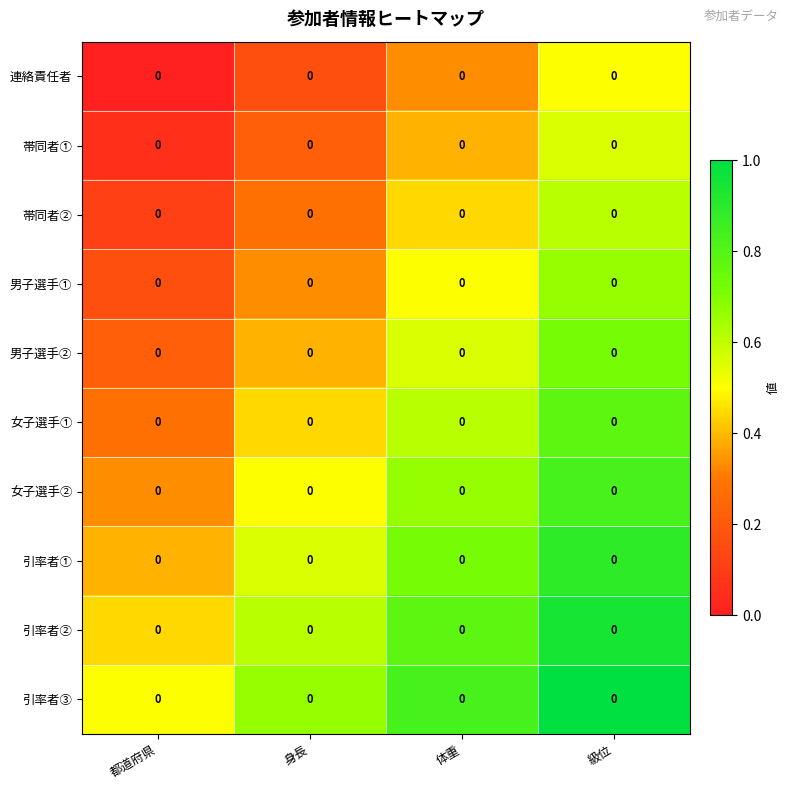

Reading left to right, extract all data points from this chart.

連絡責任者: 都道府県=0.0	身長=0.0	体重=0.0	級位=0.0
帯同者①: 都道府県=0.0	身長=0.0	体重=0.0	級位=0.0
帯同者②: 都道府県=0.0	身長=0.0	体重=0.0	級位=0.0
男子選手①: 都道府県=0.0	身長=0.0	体重=0.0	級位=0.0
男子選手②: 都道府県=0.0	身長=0.0	体重=0.0	級位=0.0
女子選手①: 都道府県=0.0	身長=0.0	体重=0.0	級位=0.0
女子選手②: 都道府県=0.0	身長=0.0	体重=0.0	級位=0.0
引率者①: 都道府県=0.0	身長=0.0	体重=0.0	級位=0.0
引率者②: 都道府県=0.0	身長=0.0	体重=0.0	級位=0.0
引率者③: 都道府県=0.0	身長=0.0	体重=0.0	級位=0.0